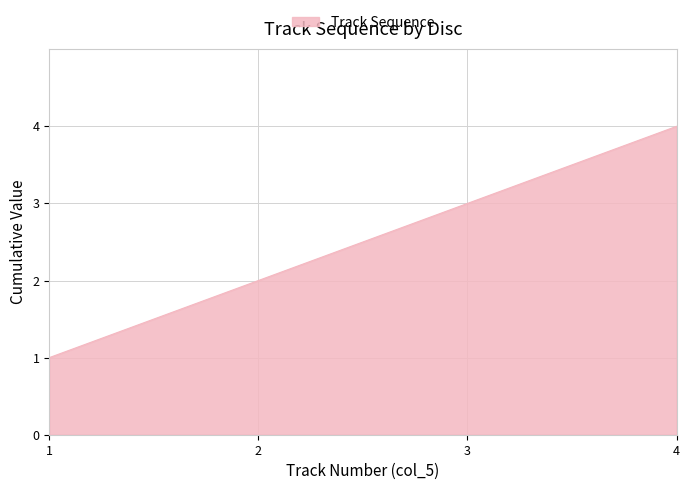

True or false: the data has more than 1 interior local peaks.

False